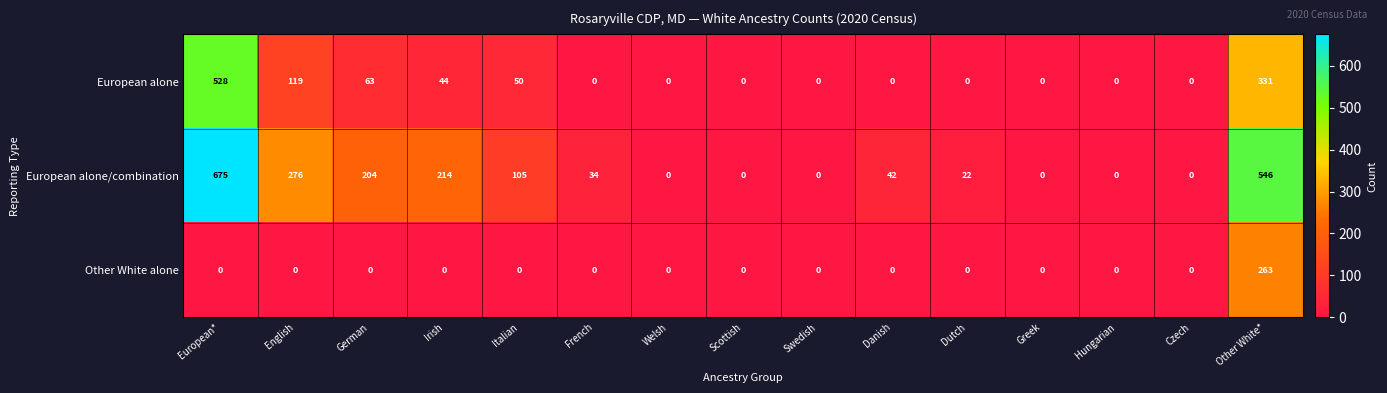

At which category is the sum across all series the highest?

European*